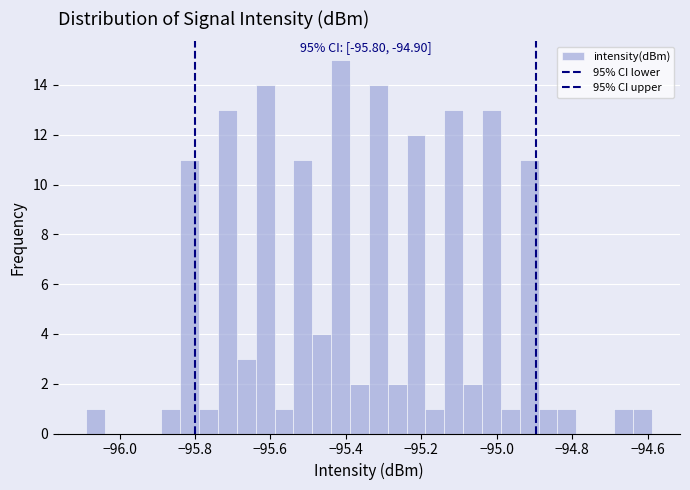

Read against the x-axis, roughly where is the centre of the tallest bar?

-95.42